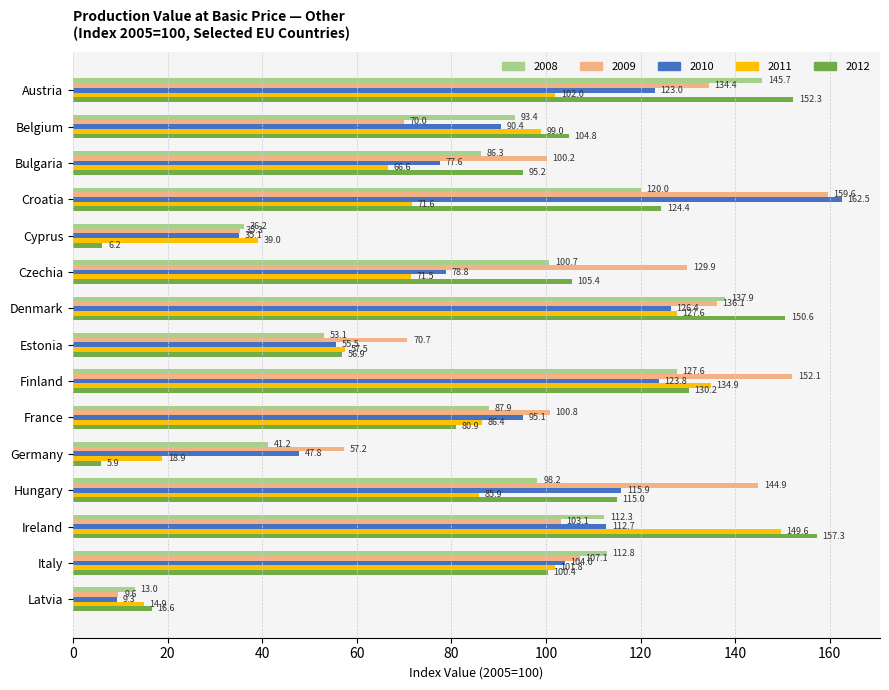

List the series in order of their peak value, highest first.

2010, 2009, 2012, 2011, 2008